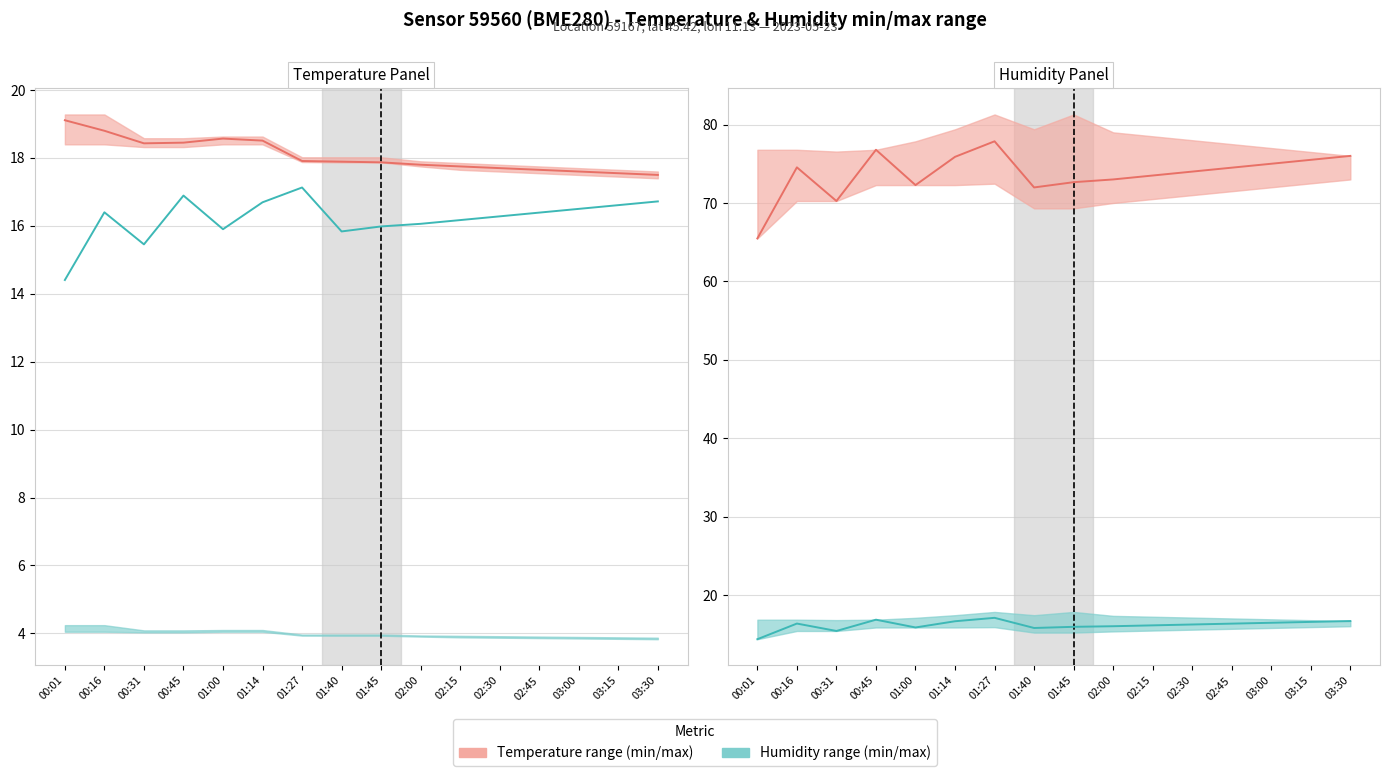

What is the minimum value for Temp (scaled)?

14.4